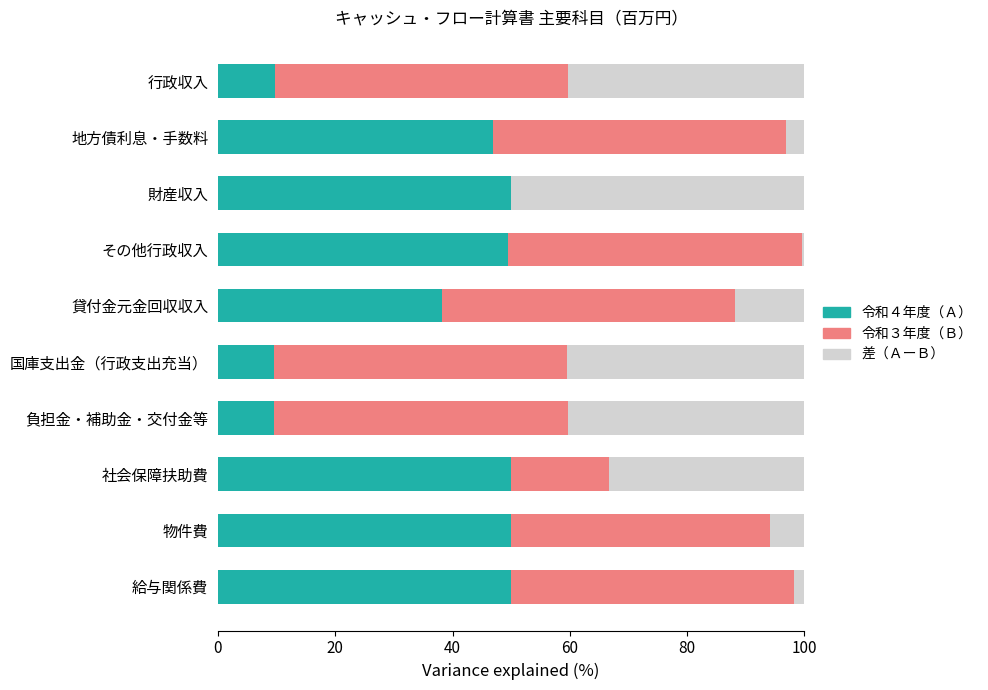

What is the highest value of the 令和４年度（Ａ） series?

50.0